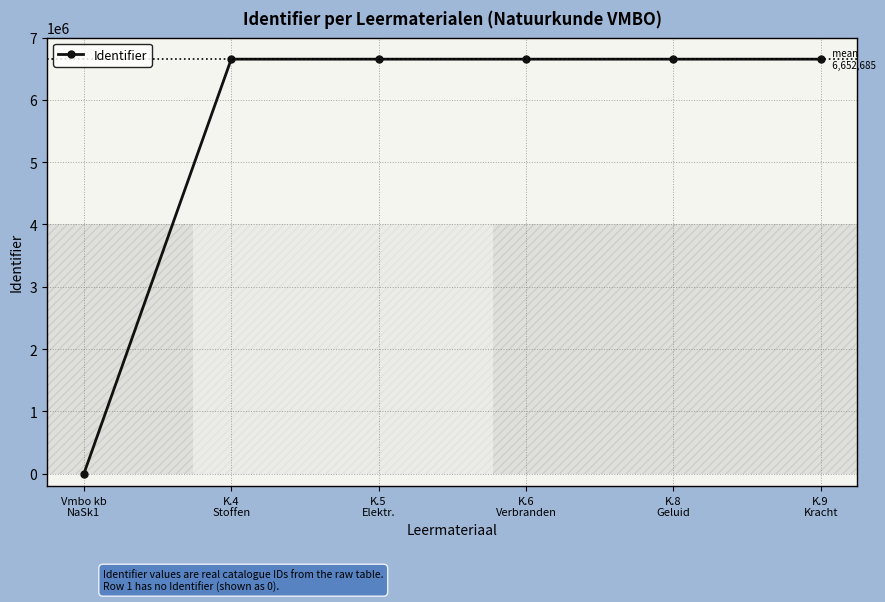

True or false: the data has more than 2 interior local peaks.

False